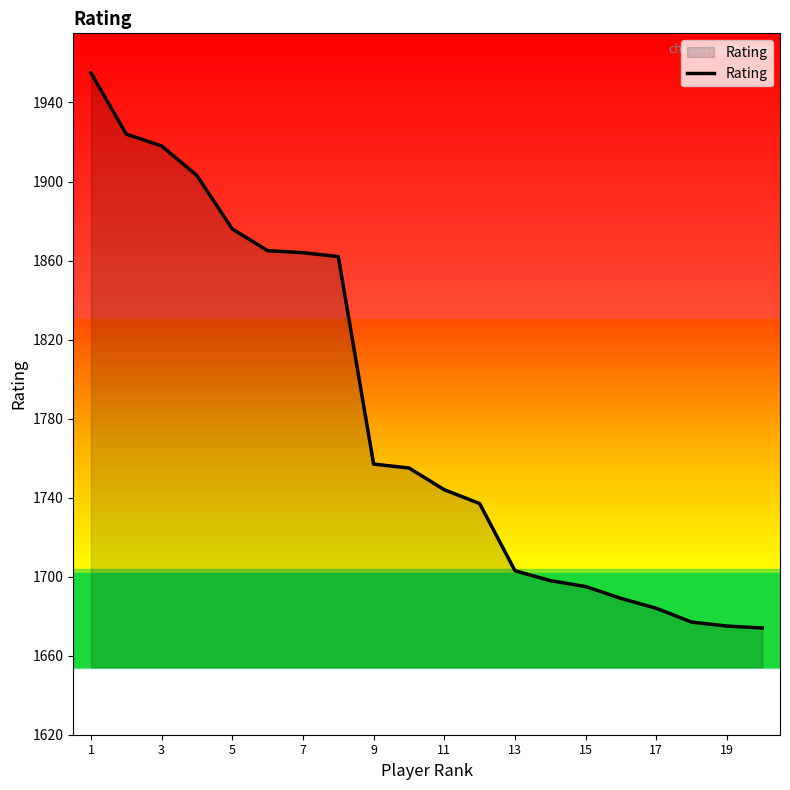

What is the maximum value shown in the chart?

1955